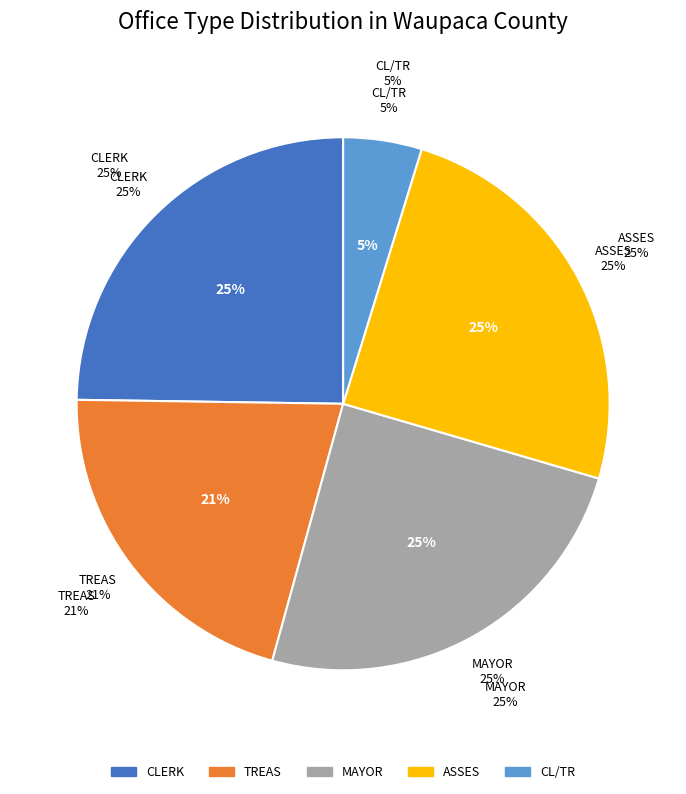

What is the total percentage of MAYOR and CLERK?

49.5%